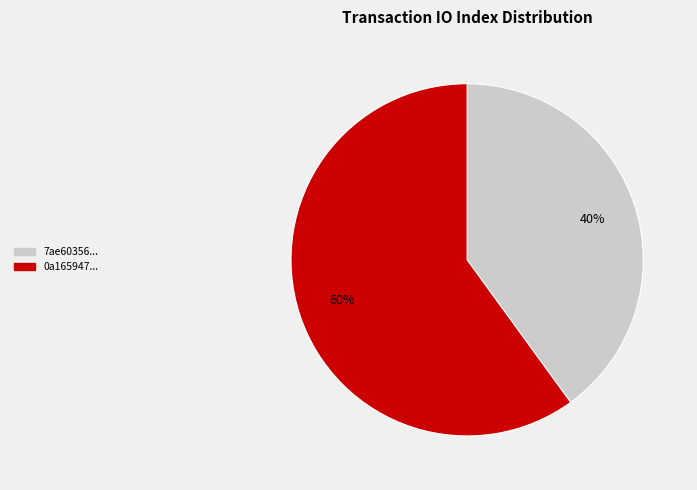

Approximately how many times larger is the value at 0a165947... compared to 7ae60356...?

1.5